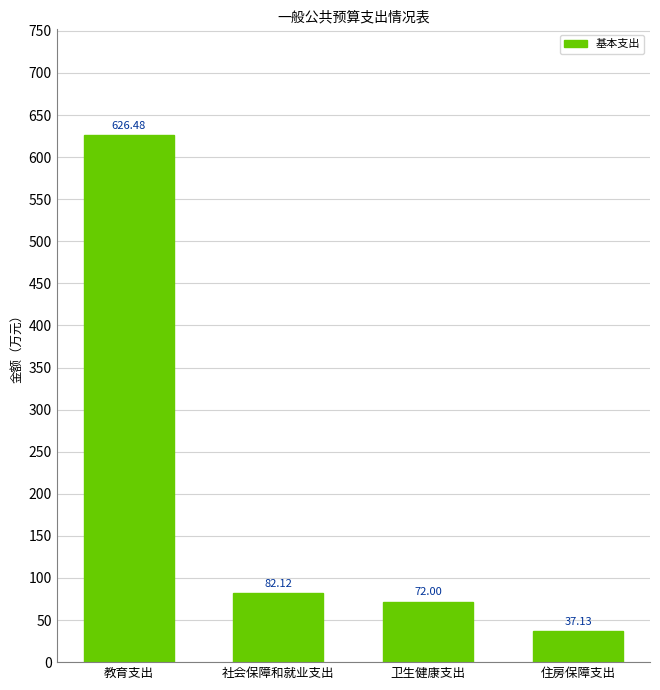

What is the greatest value displayed?

626.5